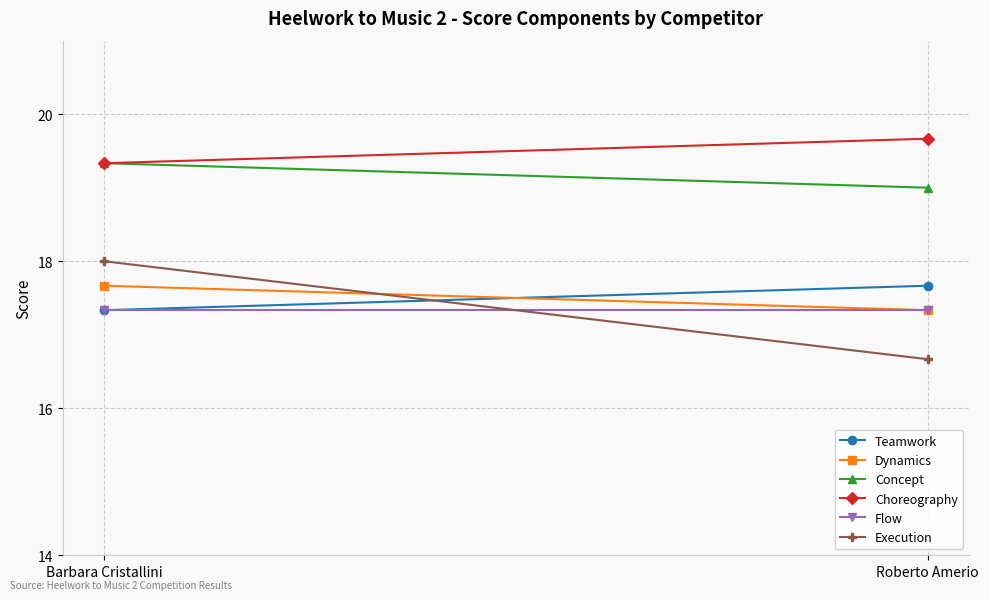

What is the difference between the highest and lowest values at Roberto Amerio?

3.0